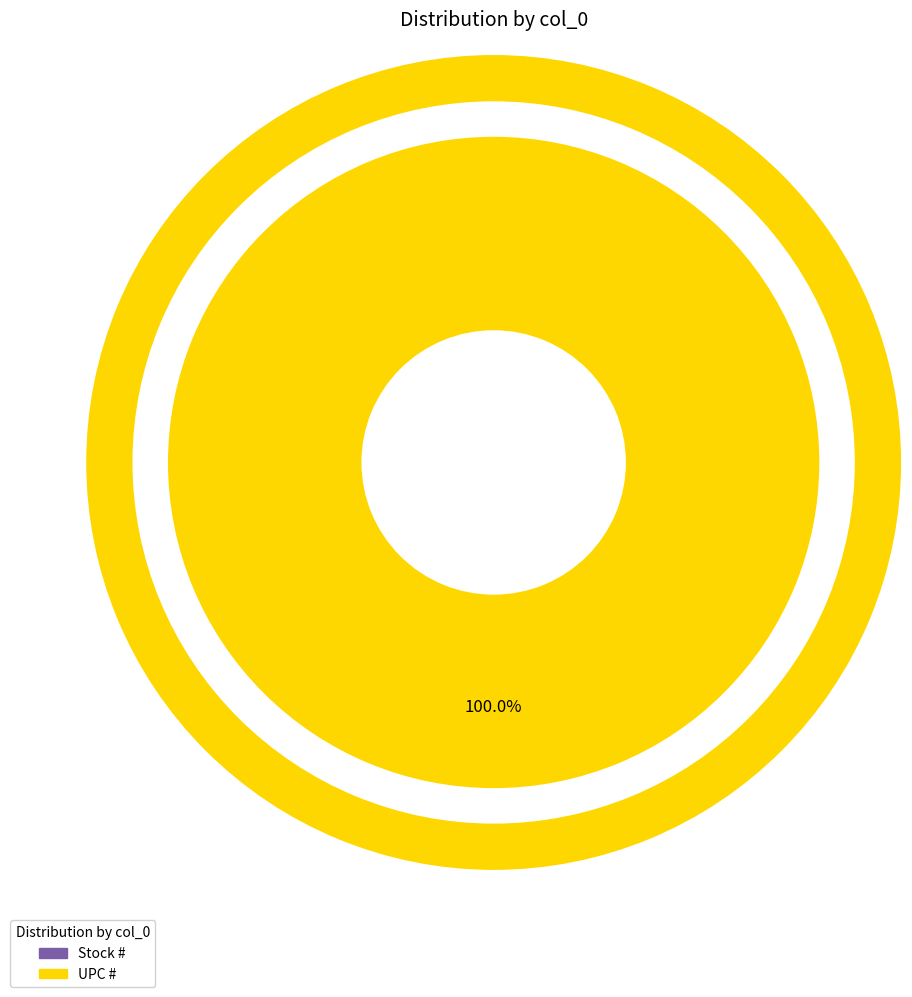

The Stock # slice represents 0% of the pie. True or false?

True